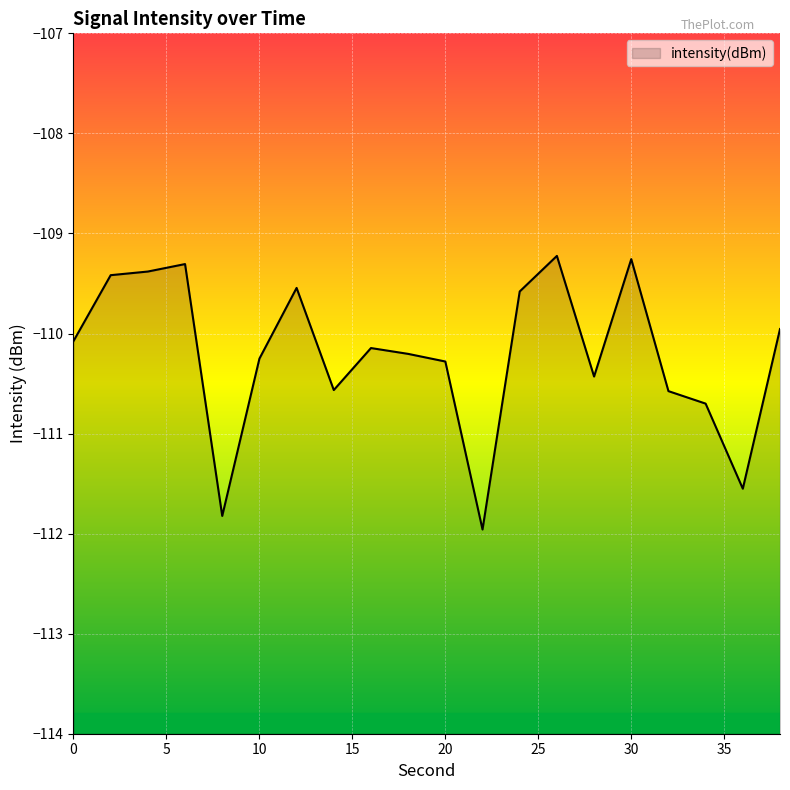

What is the minimum value shown in the chart?

-112.0